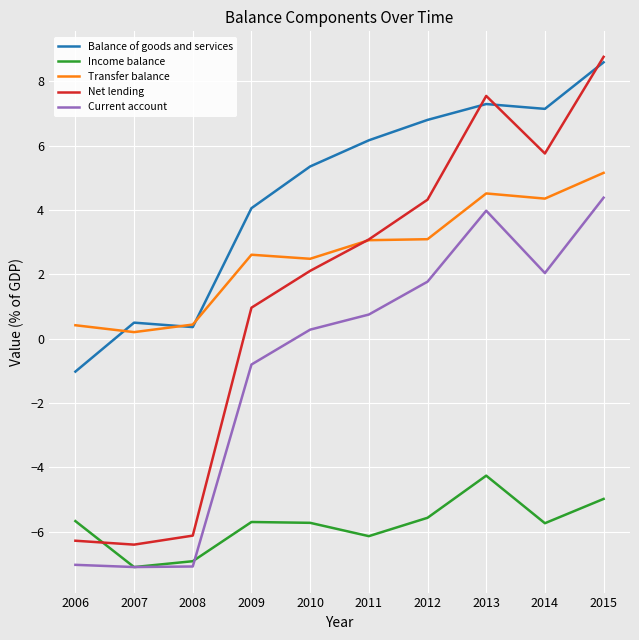

In Net lending, how many points are higher than both neighbors (excluding endpoints)?

1